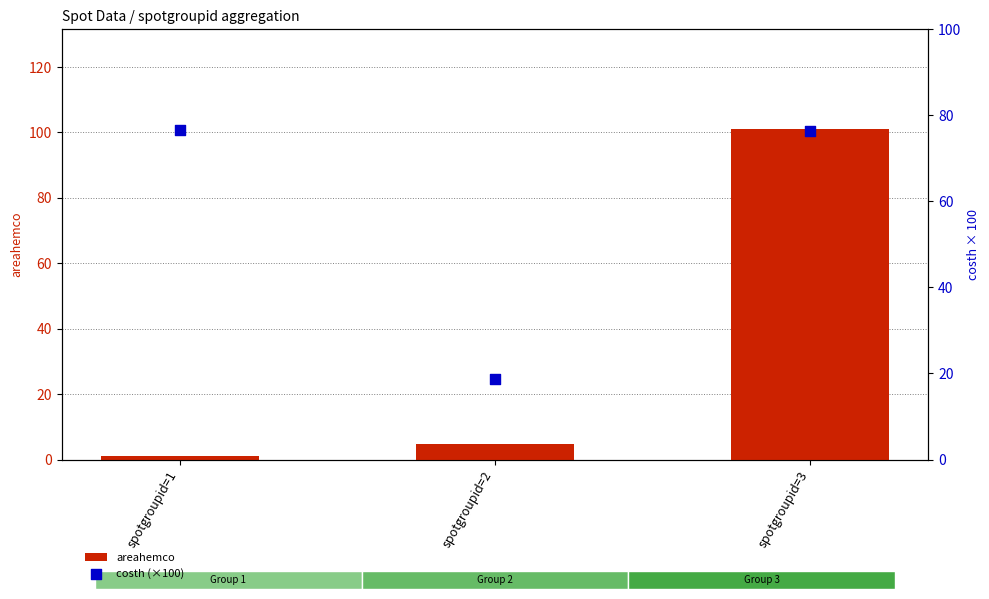

Which series has the largest total across all categories?

costh (×100)